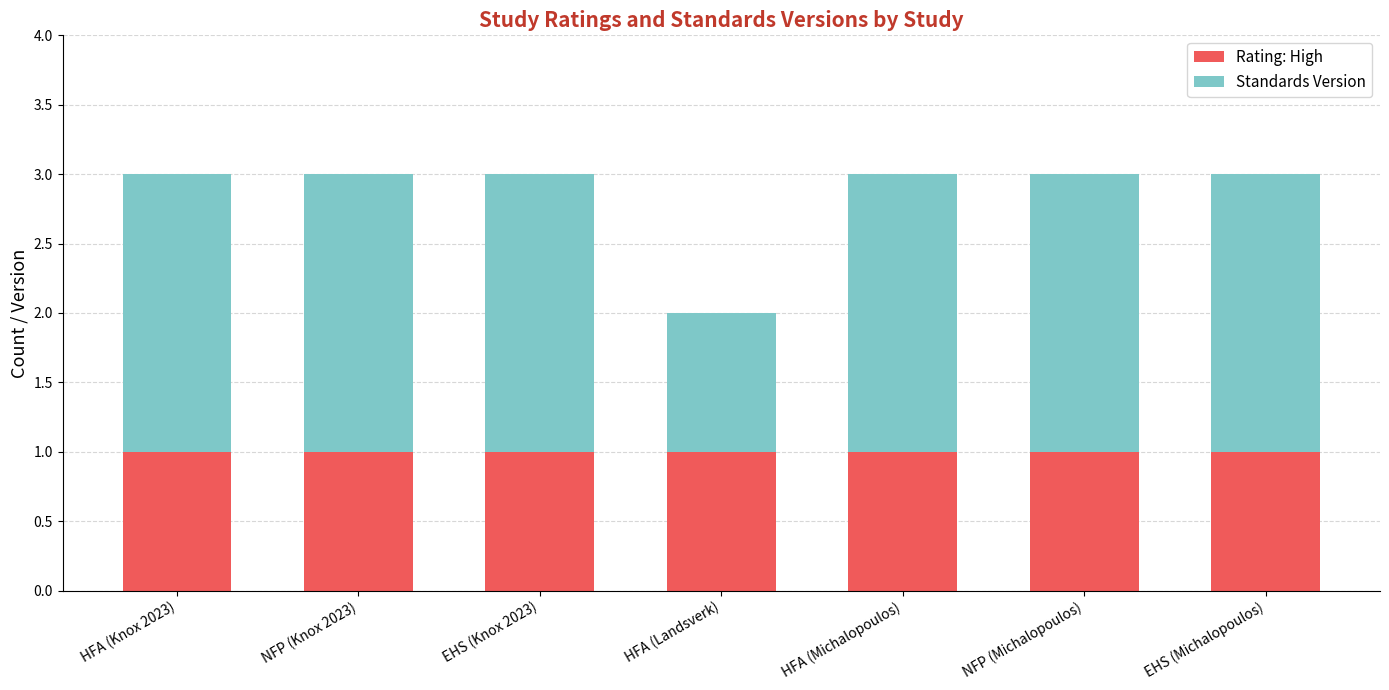

What is the total value across all series at HFA (Michalopoulos)?

3